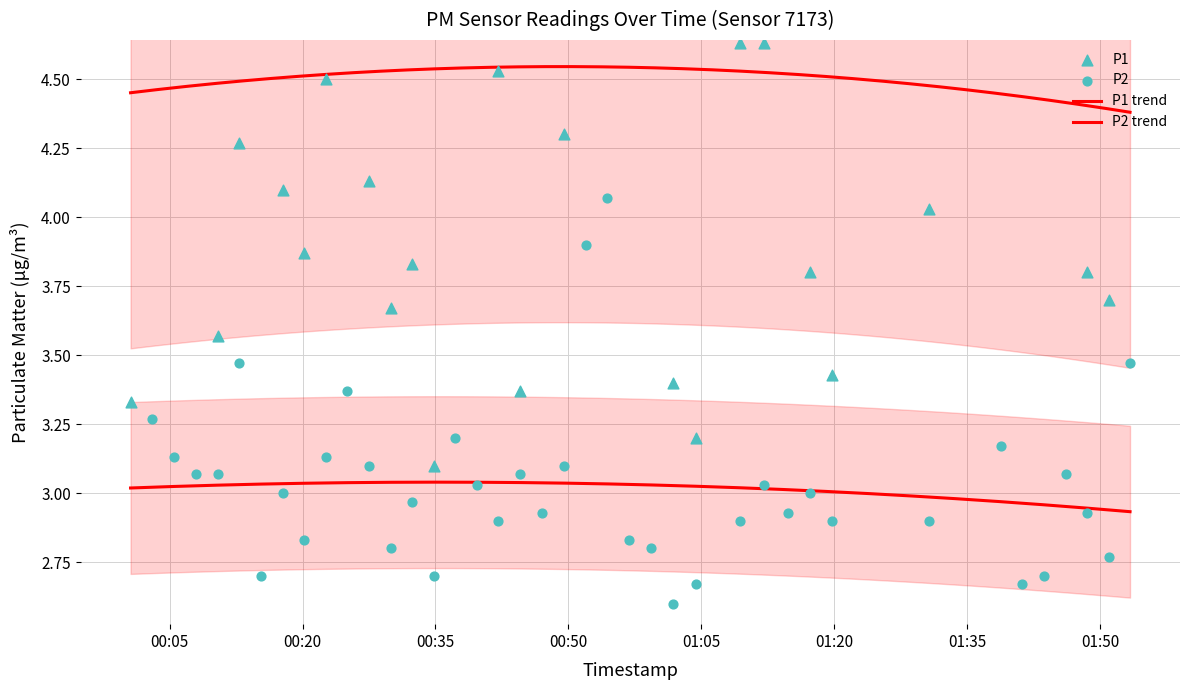

Which series has the largest Y range (max minus min)?

P1